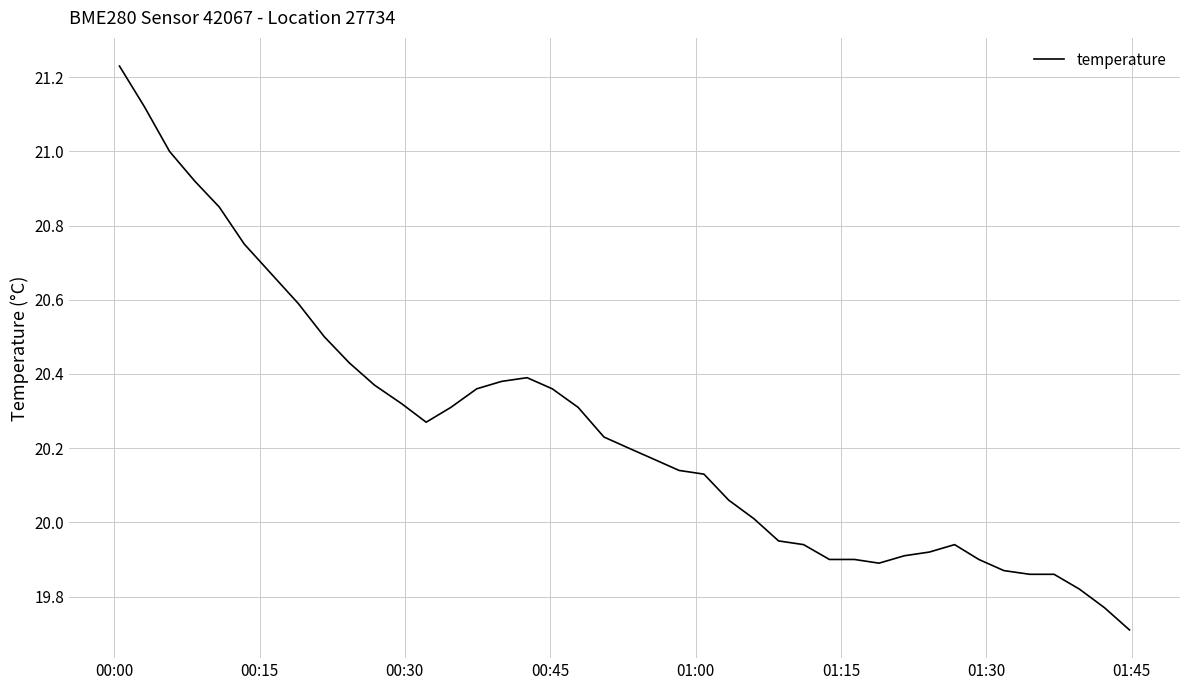

What is the difference between the maximum and minimum values?

1.5